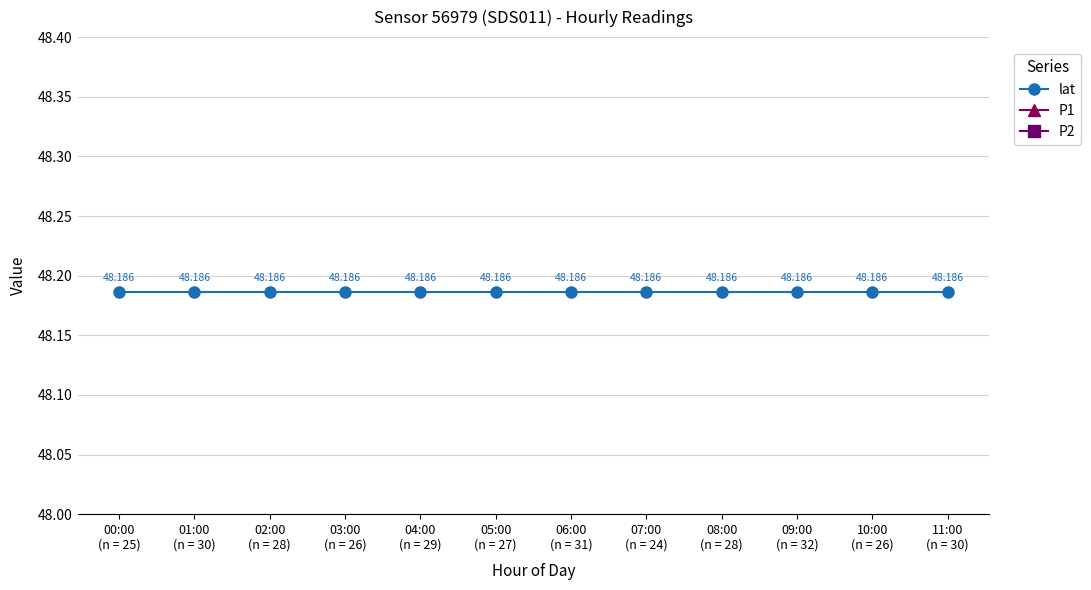

Is the value of P1 at 06:00
(n = 31) greater than the value of P2 at 11:00
(n = 30)?

No